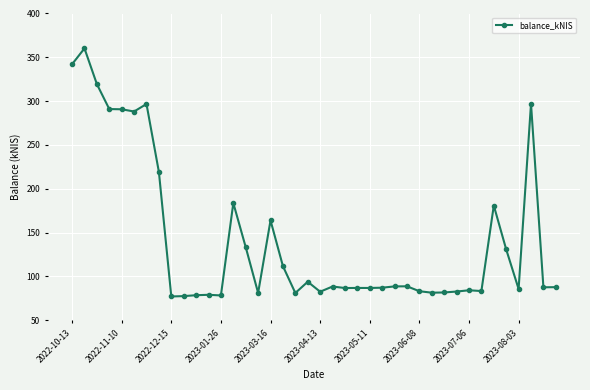

What is the sum of all values?

5711.2